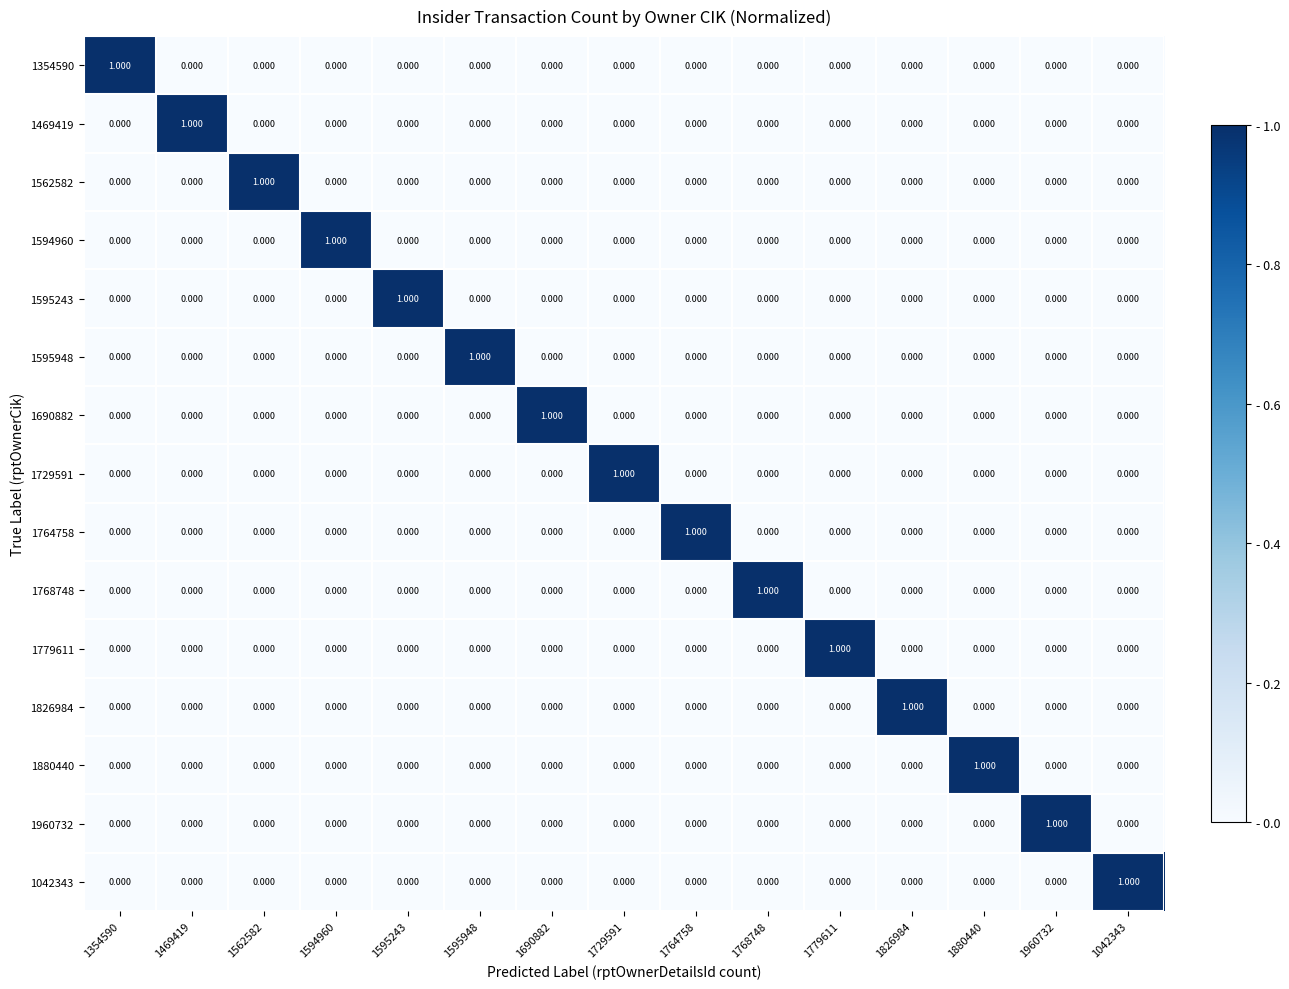

Reading left to right, list all the values displayed in this chart.

1354590: 1354590=1	1469419=0	1562582=0	1594960=0	1595243=0	1595948=0	1690882=0	1729591=0	1764758=0	1768748=0	1779611=0	1826984=0	1880440=0	1960732=0	1042343=0
1469419: 1354590=0	1469419=1	1562582=0	1594960=0	1595243=0	1595948=0	1690882=0	1729591=0	1764758=0	1768748=0	1779611=0	1826984=0	1880440=0	1960732=0	1042343=0
1562582: 1354590=0	1469419=0	1562582=1	1594960=0	1595243=0	1595948=0	1690882=0	1729591=0	1764758=0	1768748=0	1779611=0	1826984=0	1880440=0	1960732=0	1042343=0
1594960: 1354590=0	1469419=0	1562582=0	1594960=1	1595243=0	1595948=0	1690882=0	1729591=0	1764758=0	1768748=0	1779611=0	1826984=0	1880440=0	1960732=0	1042343=0
1595243: 1354590=0	1469419=0	1562582=0	1594960=0	1595243=1	1595948=0	1690882=0	1729591=0	1764758=0	1768748=0	1779611=0	1826984=0	1880440=0	1960732=0	1042343=0
1595948: 1354590=0	1469419=0	1562582=0	1594960=0	1595243=0	1595948=1	1690882=0	1729591=0	1764758=0	1768748=0	1779611=0	1826984=0	1880440=0	1960732=0	1042343=0
1690882: 1354590=0	1469419=0	1562582=0	1594960=0	1595243=0	1595948=0	1690882=1	1729591=0	1764758=0	1768748=0	1779611=0	1826984=0	1880440=0	1960732=0	1042343=0
1729591: 1354590=0	1469419=0	1562582=0	1594960=0	1595243=0	1595948=0	1690882=0	1729591=1	1764758=0	1768748=0	1779611=0	1826984=0	1880440=0	1960732=0	1042343=0
1764758: 1354590=0	1469419=0	1562582=0	1594960=0	1595243=0	1595948=0	1690882=0	1729591=0	1764758=1	1768748=0	1779611=0	1826984=0	1880440=0	1960732=0	1042343=0
1768748: 1354590=0	1469419=0	1562582=0	1594960=0	1595243=0	1595948=0	1690882=0	1729591=0	1764758=0	1768748=1	1779611=0	1826984=0	1880440=0	1960732=0	1042343=0
1779611: 1354590=0	1469419=0	1562582=0	1594960=0	1595243=0	1595948=0	1690882=0	1729591=0	1764758=0	1768748=0	1779611=1	1826984=0	1880440=0	1960732=0	1042343=0
1826984: 1354590=0	1469419=0	1562582=0	1594960=0	1595243=0	1595948=0	1690882=0	1729591=0	1764758=0	1768748=0	1779611=0	1826984=1	1880440=0	1960732=0	1042343=0
1880440: 1354590=0	1469419=0	1562582=0	1594960=0	1595243=0	1595948=0	1690882=0	1729591=0	1764758=0	1768748=0	1779611=0	1826984=0	1880440=1	1960732=0	1042343=0
1960732: 1354590=0	1469419=0	1562582=0	1594960=0	1595243=0	1595948=0	1690882=0	1729591=0	1764758=0	1768748=0	1779611=0	1826984=0	1880440=0	1960732=1	1042343=0
1042343: 1354590=0	1469419=0	1562582=0	1594960=0	1595243=0	1595948=0	1690882=0	1729591=0	1764758=0	1768748=0	1779611=0	1826984=0	1880440=0	1960732=0	1042343=1